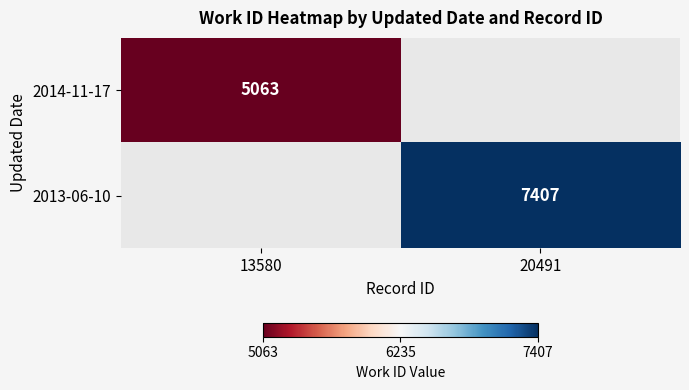

Which category has the highest value across all series?

20491